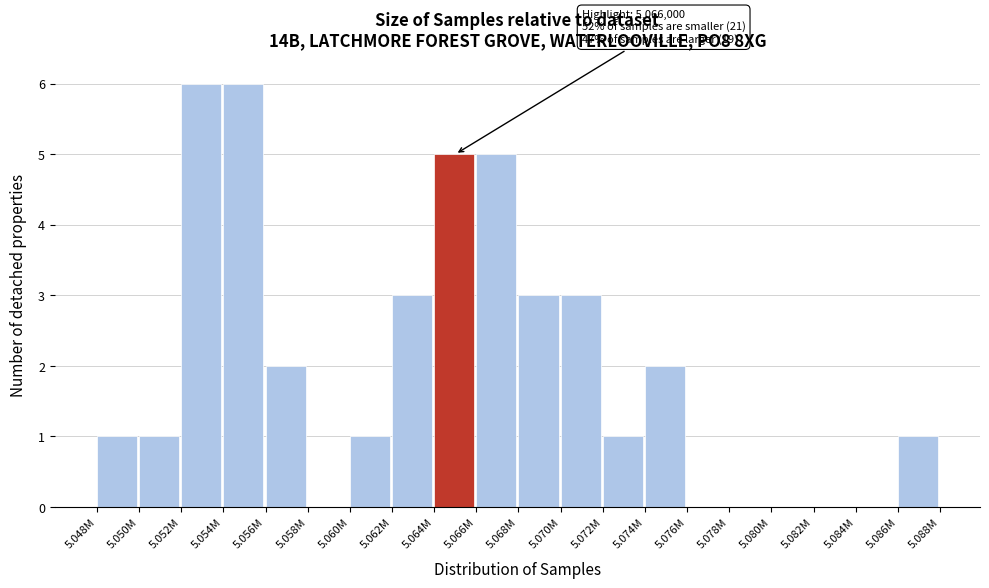

Reading left to right, what are all the values shown in this chart?

5.048M=1	5.050M=1	5.052M=6	5.054M=6	5.056M=2	5.058M=0	5.060M=1	5.062M=3	5.064M=5	5.066M=5	5.068M=3	5.070M=3	5.072M=1	5.074M=2	5.076M=0	5.078M=0	5.080M=0	5.082M=0	5.084M=0	5.086M=1